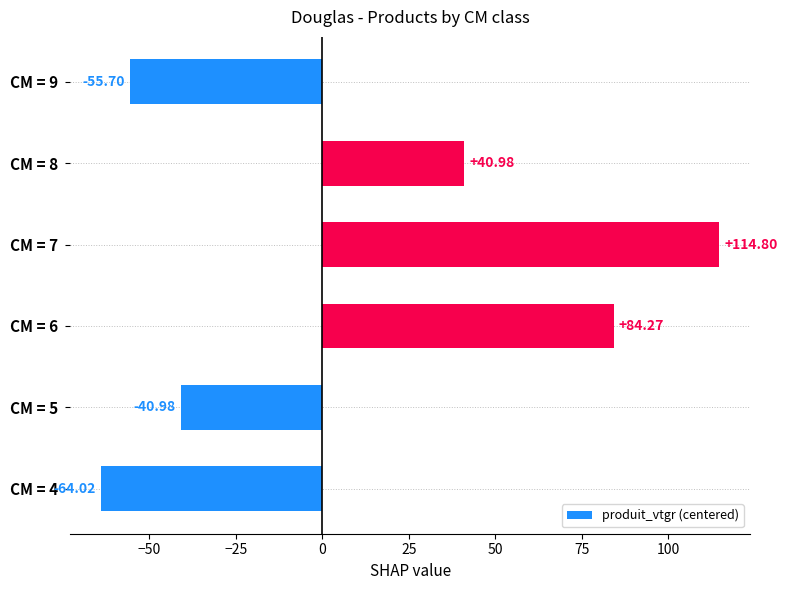

What is the sum of the values at CM = 9 and CM = 8?

-14.7